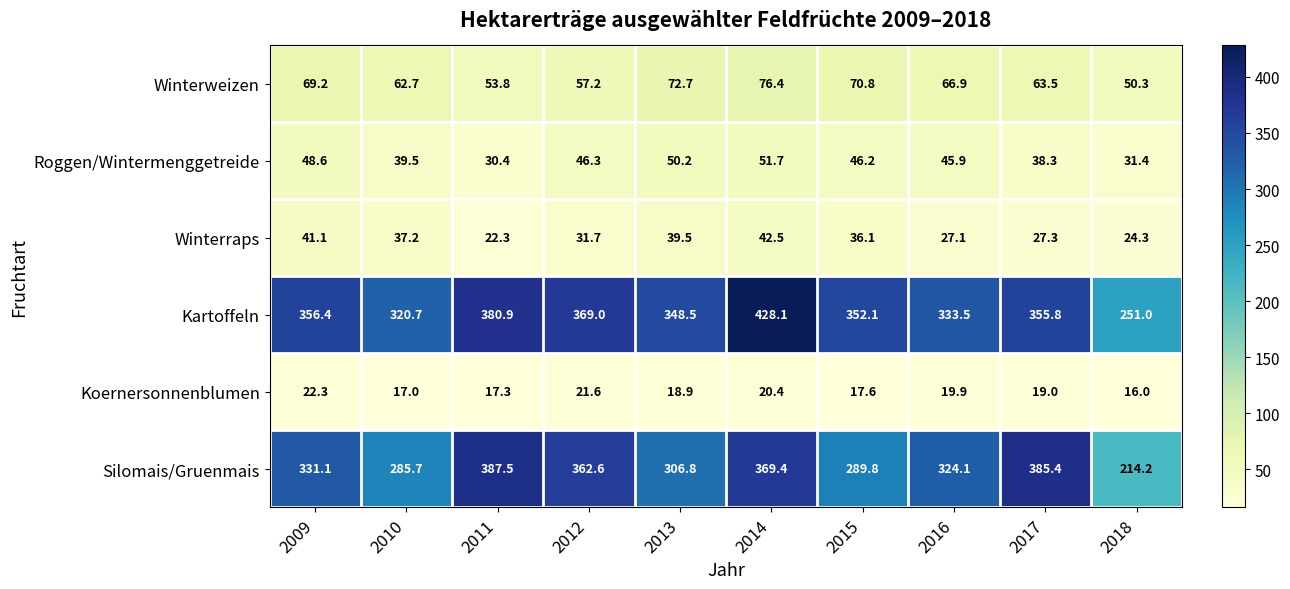

At which label is Winterraps closest to 32?

2012